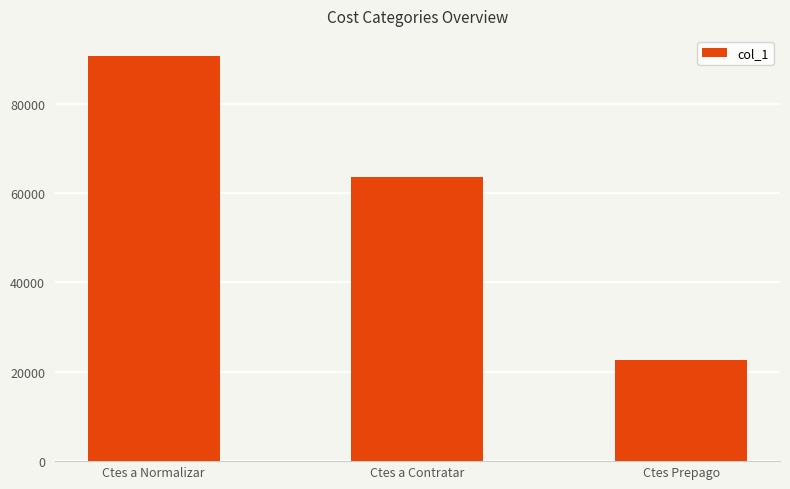

What is the label of the 2nd bar from the left?

Ctes a Contratar